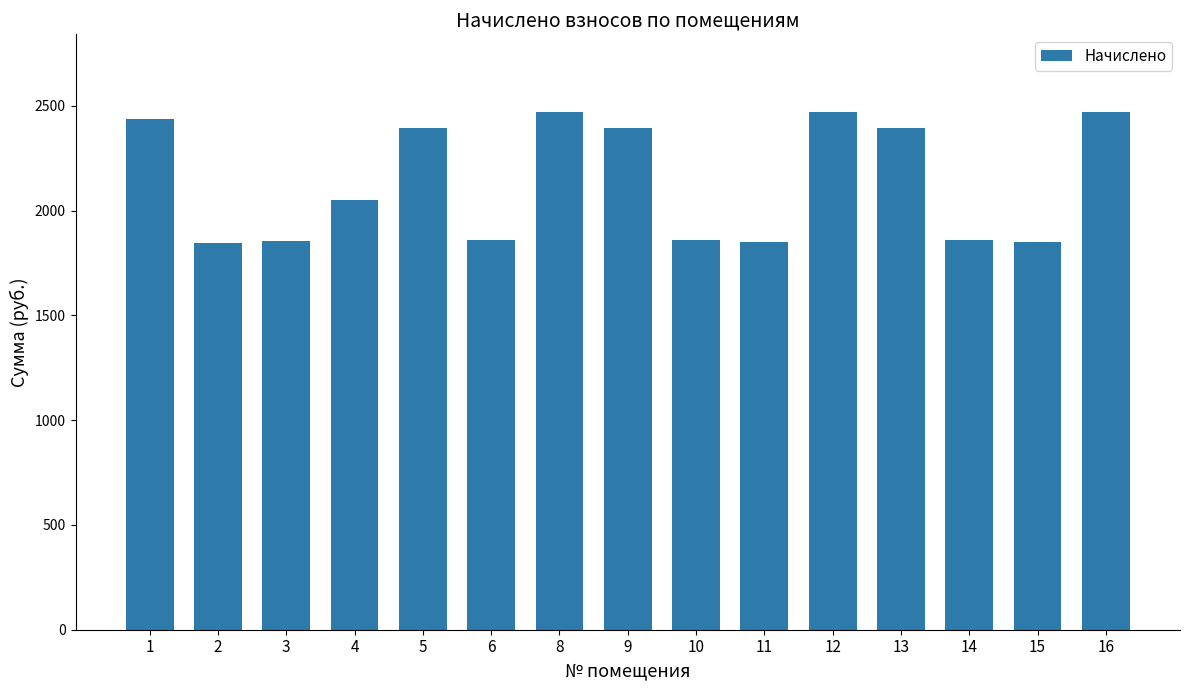

What is the smallest value displayed?

1844.4